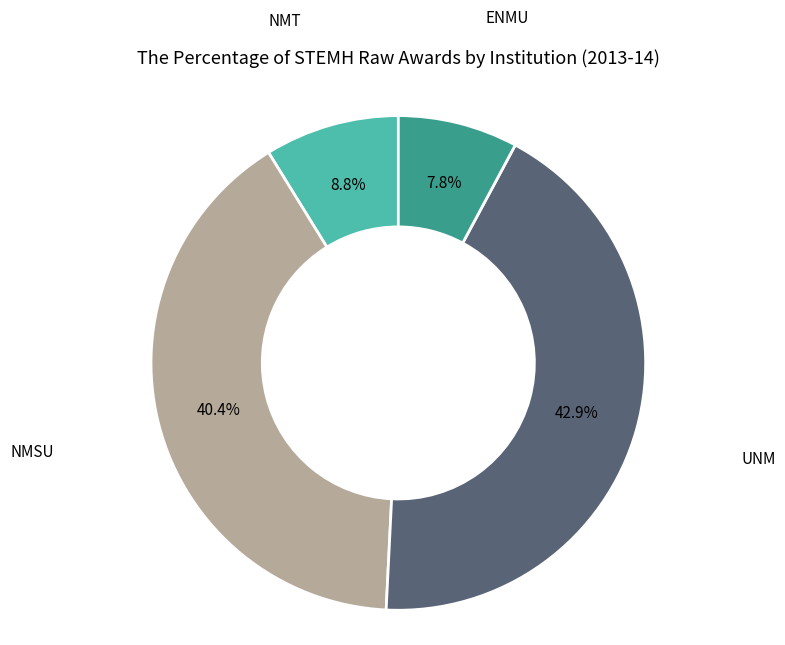

Does any single category account for the majority?

No